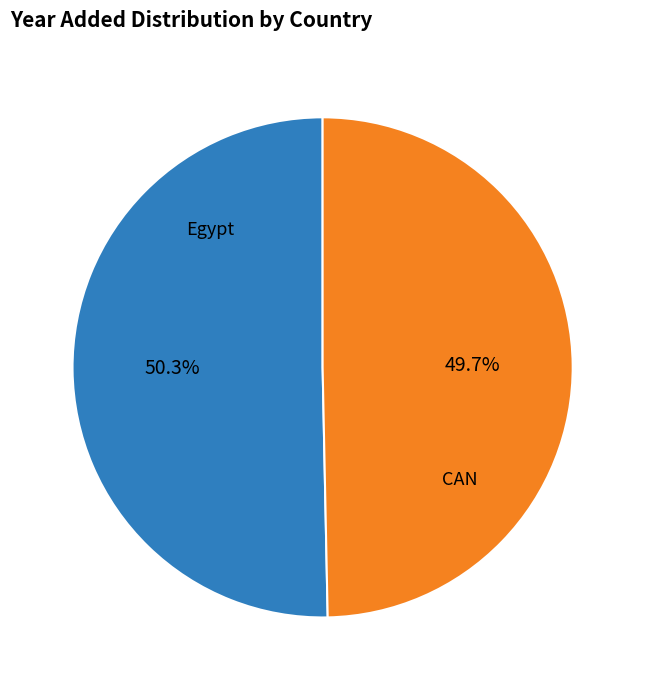

Approximately how many times larger is the value at CAN compared to Egypt?

1.0